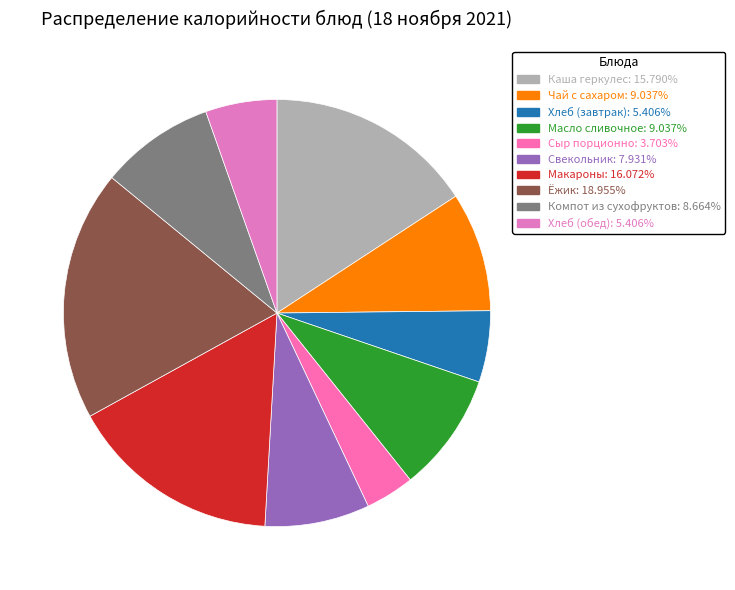

How many slices are in this pie chart?

10